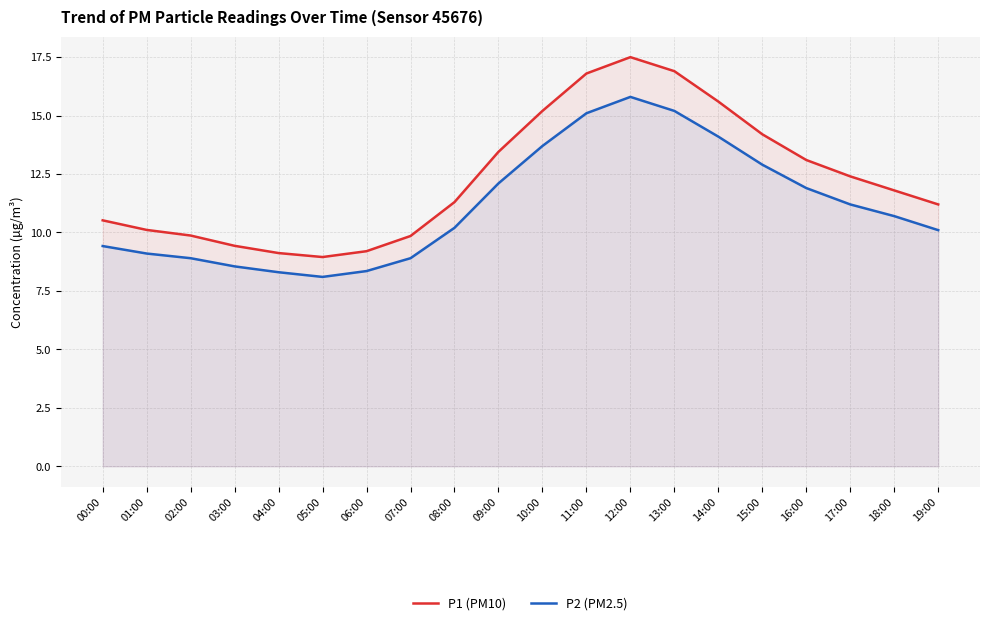

What is the difference between the maximum and minimum values in the P2 (PM2.5) series?

7.7